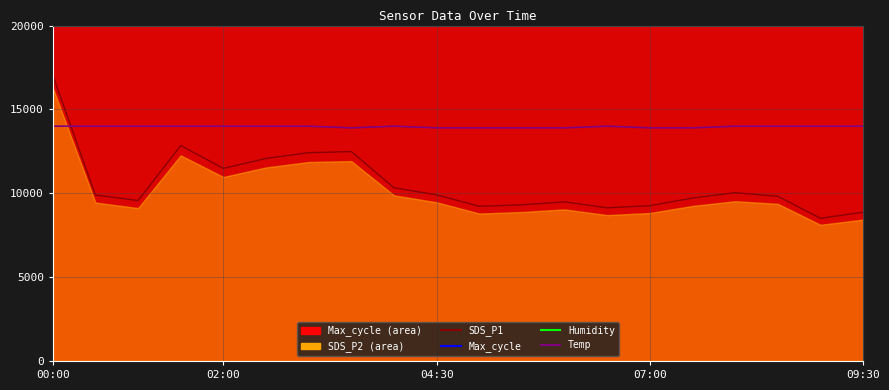

What is the sum of all Temp values?

279300.0